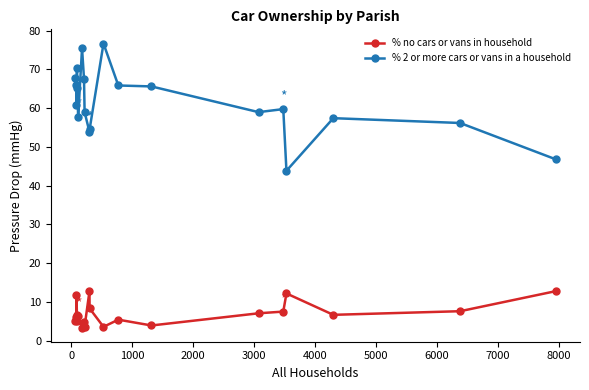

What is the average value of the % 2 or more cars or vans in a household series?

61.5